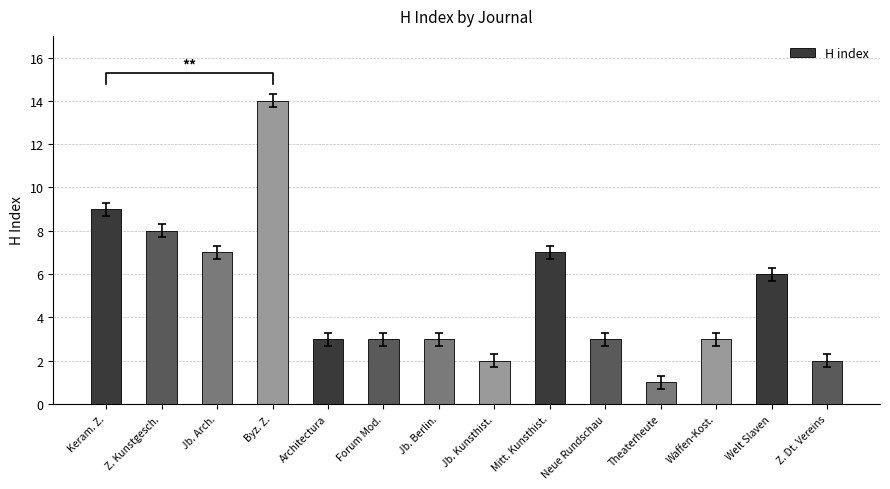

Which label corresponds to the smallest value in the chart?

Theaterheute